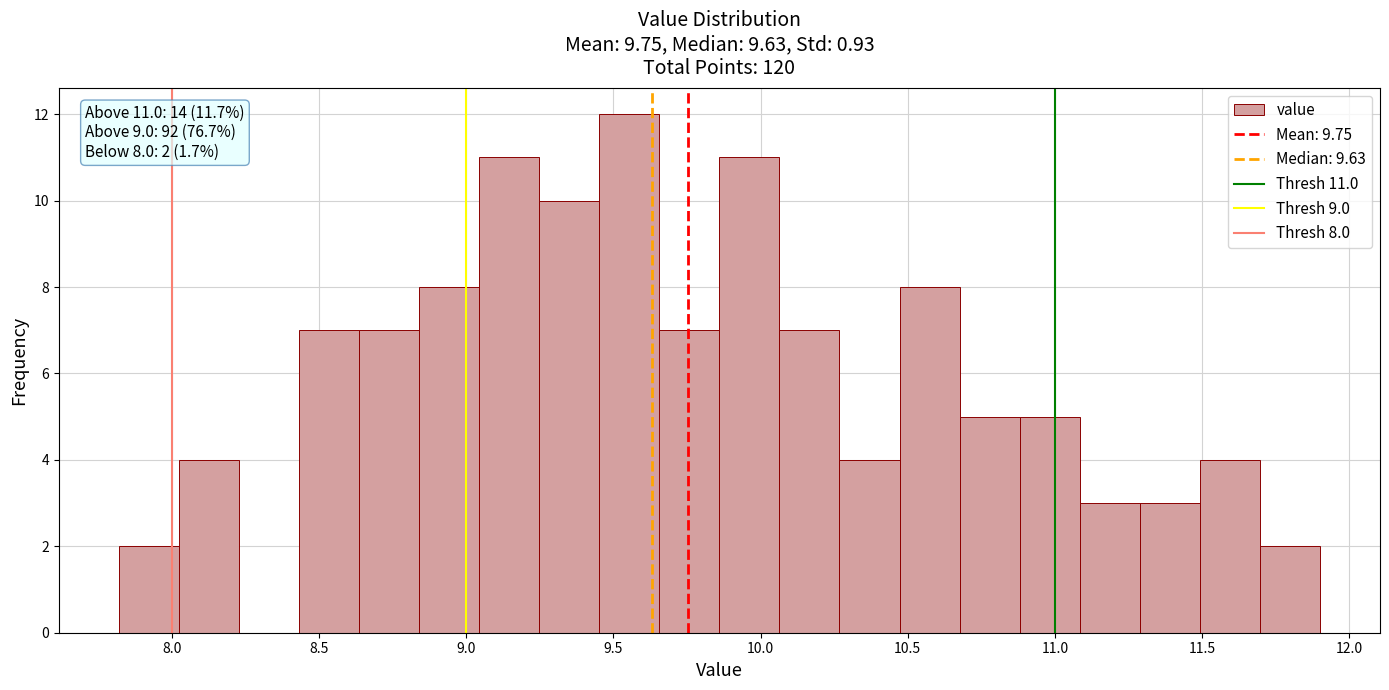

Over which range of the x-axis is the bar tallest?

9.45 to 9.65